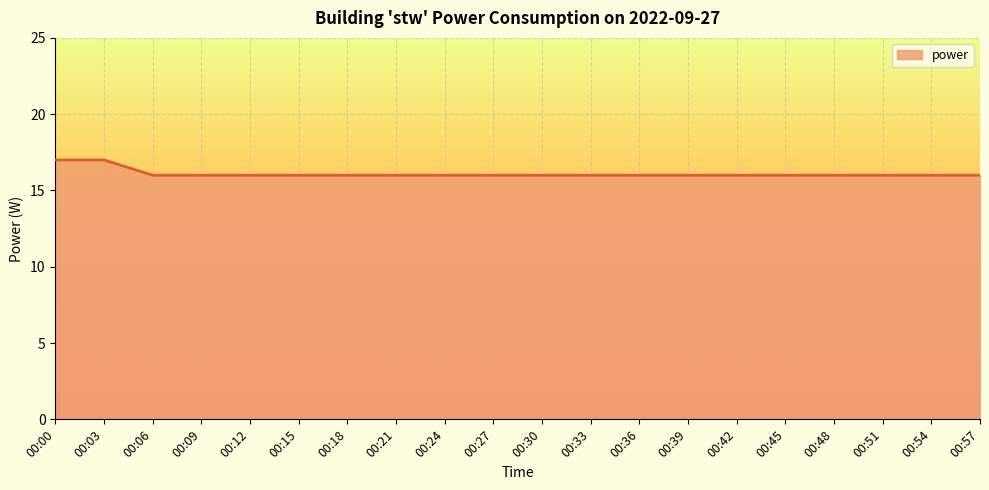

What is the greatest value displayed?

17